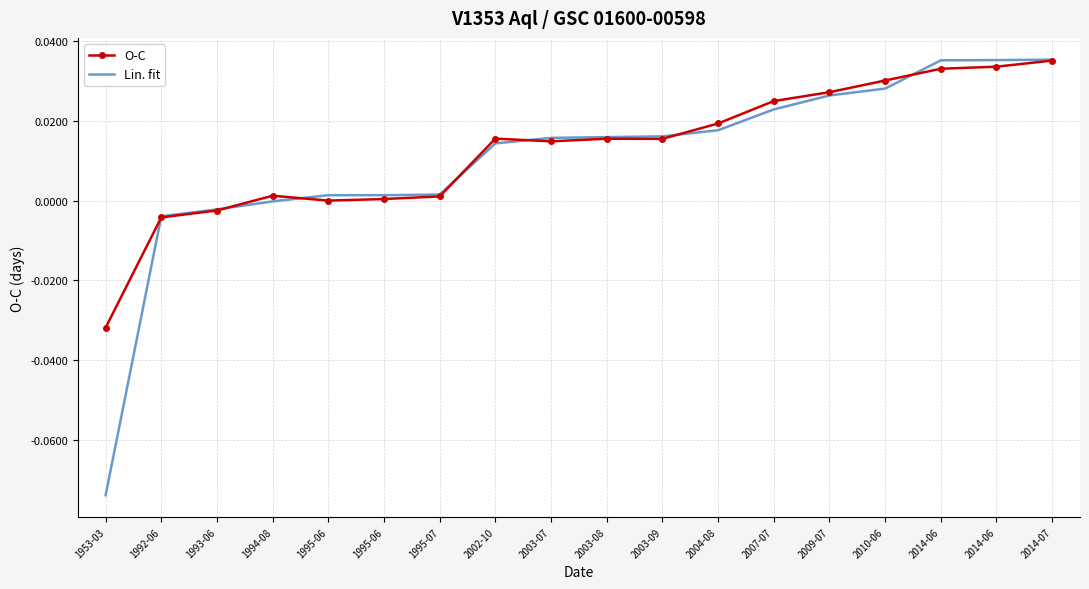

What is the label of the 17th point from the right?

1992-06